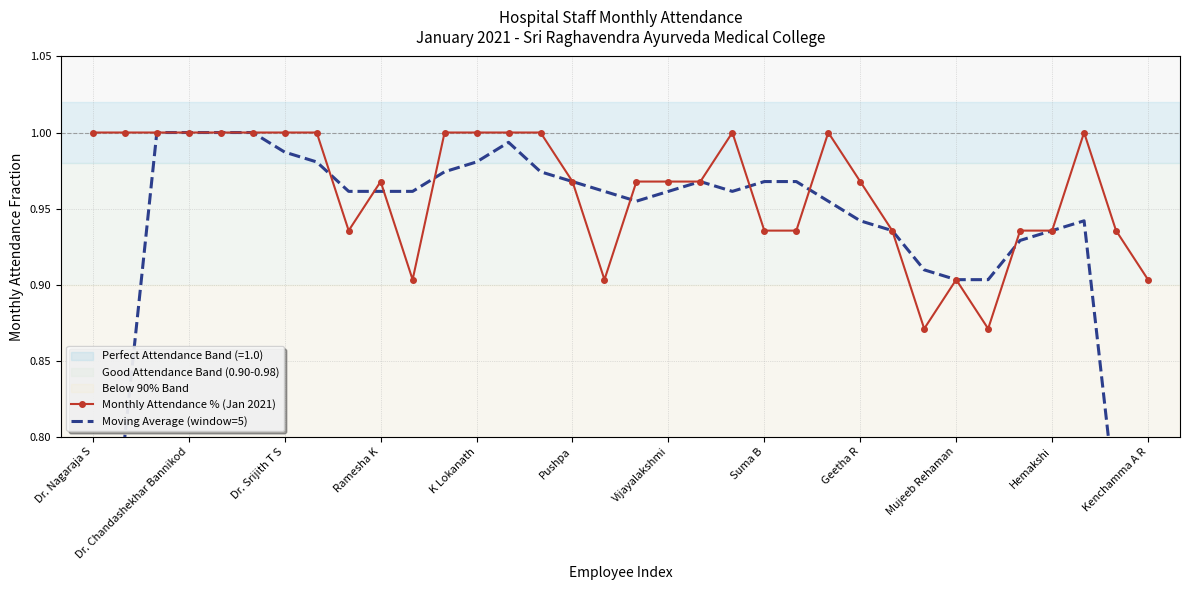

True or false: Monthly Attendance % (Jan 2021) and Moving Average (window=5) intersect in this chart.

True